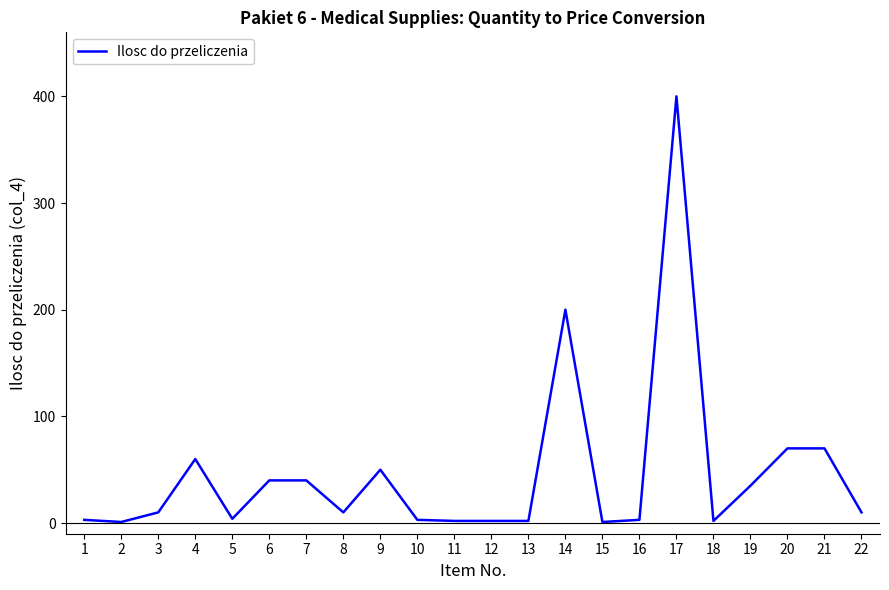

Count the number of data series in this chart.

1